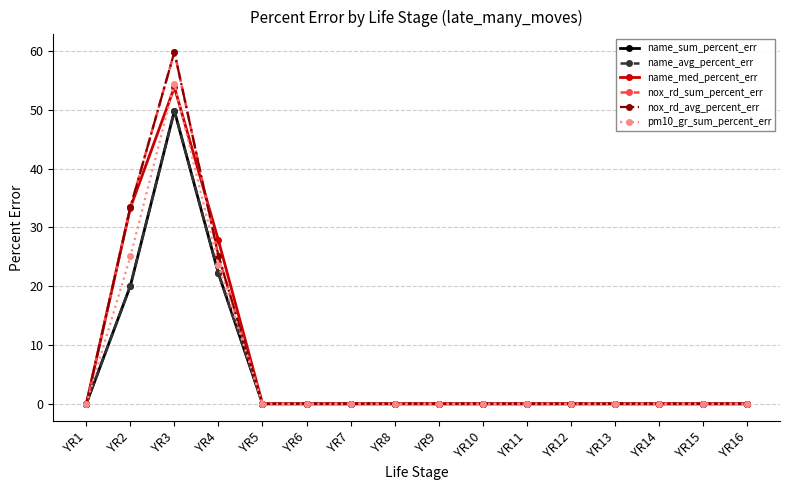

Is this an area chart (filled region under the line)?

No